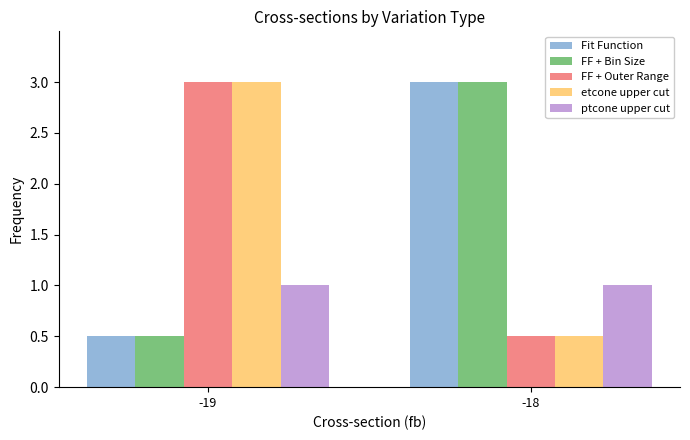

Reading left to right, extract all data points from this chart.

Fit Function: 0.5	3.0
FF + Bin Size: 0.5	3.0
FF + Outer Range: 3.0	0.5
etcone upper cut: 3.0	0.5
ptcone upper cut: 1.0	1.0